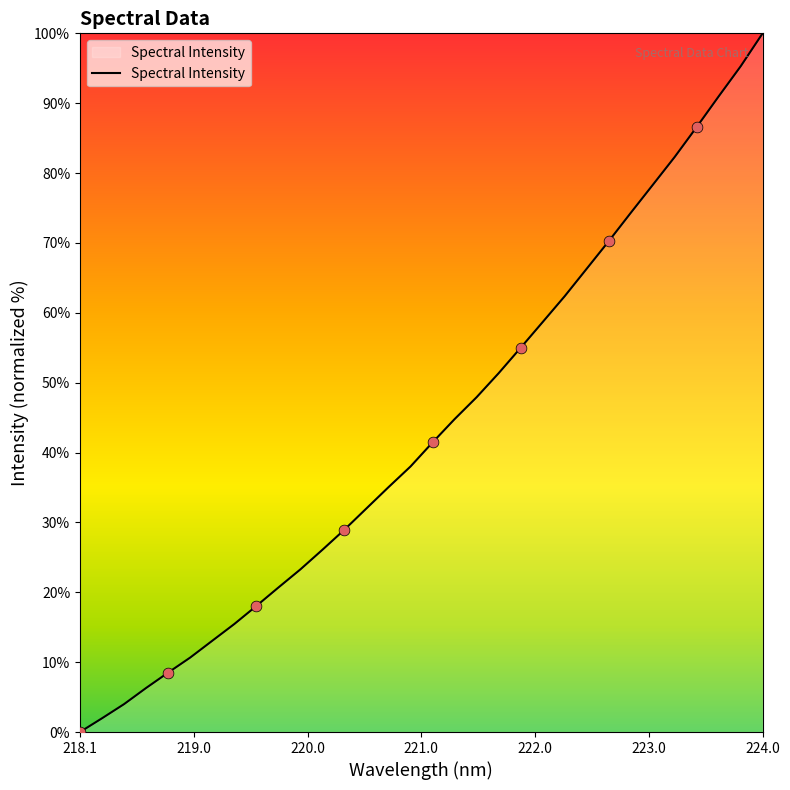

What is the difference between the maximum and minimum values?

100.0